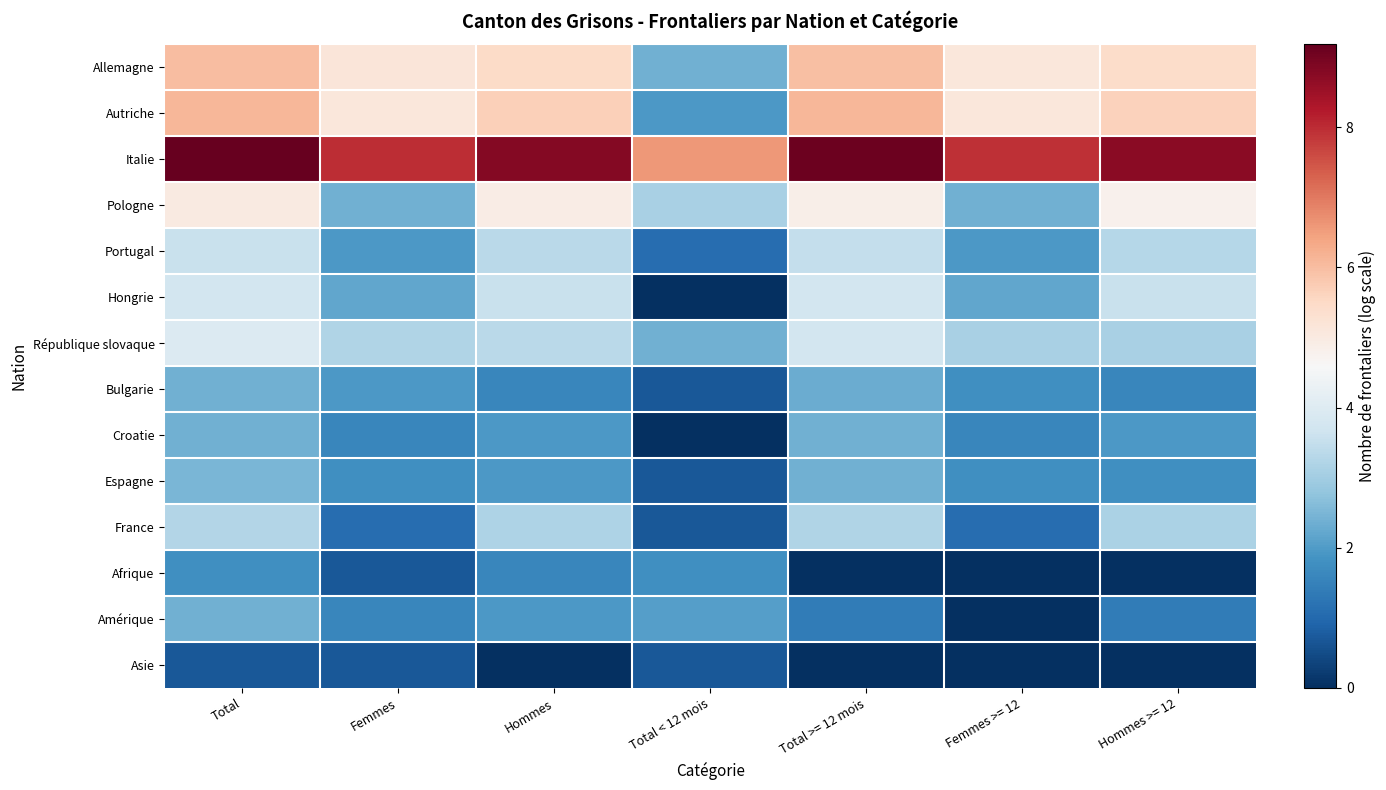

Reading right to left, extract all data points from this chart.

Allemagne: Hommes >= 12=5.4	Femmes >= 12=5.1	Total >= 12 mois=6.0	Total < 12 mois=2.4	Hommes=5.5	Femmes=5.1	Total=6.0
Autriche: Hommes >= 12=5.7	Femmes >= 12=5.1	Total >= 12 mois=6.1	Total < 12 mois=1.9	Hommes=5.7	Femmes=5.1	Total=6.1
Italie: Hommes >= 12=8.7	Femmes >= 12=8.0	Total >= 12 mois=9.1	Total < 12 mois=6.6	Hommes=8.8	Femmes=8.0	Total=9.2
Pologne: Hommes >= 12=4.8	Femmes >= 12=2.4	Total >= 12 mois=4.9	Total < 12 mois=3.1	Hommes=4.9	Femmes=2.4	Total=5.0
Portugal: Hommes >= 12=3.3	Femmes >= 12=1.9	Total >= 12 mois=3.5	Total < 12 mois=1.1	Hommes=3.4	Femmes=1.9	Total=3.6
Hongrie: Hommes >= 12=3.6	Femmes >= 12=2.2	Total >= 12 mois=3.8	Total < 12 mois=0.0	Hommes=3.6	Femmes=2.2	Total=3.8
République slovaque: Hommes >= 12=3.1	Femmes >= 12=3.1	Total >= 12 mois=3.8	Total < 12 mois=2.4	Hommes=3.4	Femmes=3.2	Total=4.0
Bulgarie: Hommes >= 12=1.6	Femmes >= 12=1.8	Total >= 12 mois=2.3	Total < 12 mois=0.7	Hommes=1.6	Femmes=1.9	Total=2.4
Croatie: Hommes >= 12=1.9	Femmes >= 12=1.6	Total >= 12 mois=2.4	Total < 12 mois=0.0	Hommes=1.9	Femmes=1.6	Total=2.4
Espagne: Hommes >= 12=1.8	Femmes >= 12=1.8	Total >= 12 mois=2.4	Total < 12 mois=0.7	Hommes=1.9	Femmes=1.8	Total=2.5
France: Hommes >= 12=3.1	Femmes >= 12=1.1	Total >= 12 mois=3.2	Total < 12 mois=0.7	Hommes=3.2	Femmes=1.1	Total=3.3
Afrique: Hommes >= 12=0.0	Femmes >= 12=0.0	Total >= 12 mois=0.0	Total < 12 mois=1.8	Hommes=1.6	Femmes=0.7	Total=1.8
Amérique: Hommes >= 12=1.4	Femmes >= 12=0.0	Total >= 12 mois=1.4	Total < 12 mois=2.1	Hommes=1.9	Femmes=1.6	Total=2.4
Asie: Hommes >= 12=0.0	Femmes >= 12=0.0	Total >= 12 mois=0.0	Total < 12 mois=0.7	Hommes=0.0	Femmes=0.7	Total=0.7